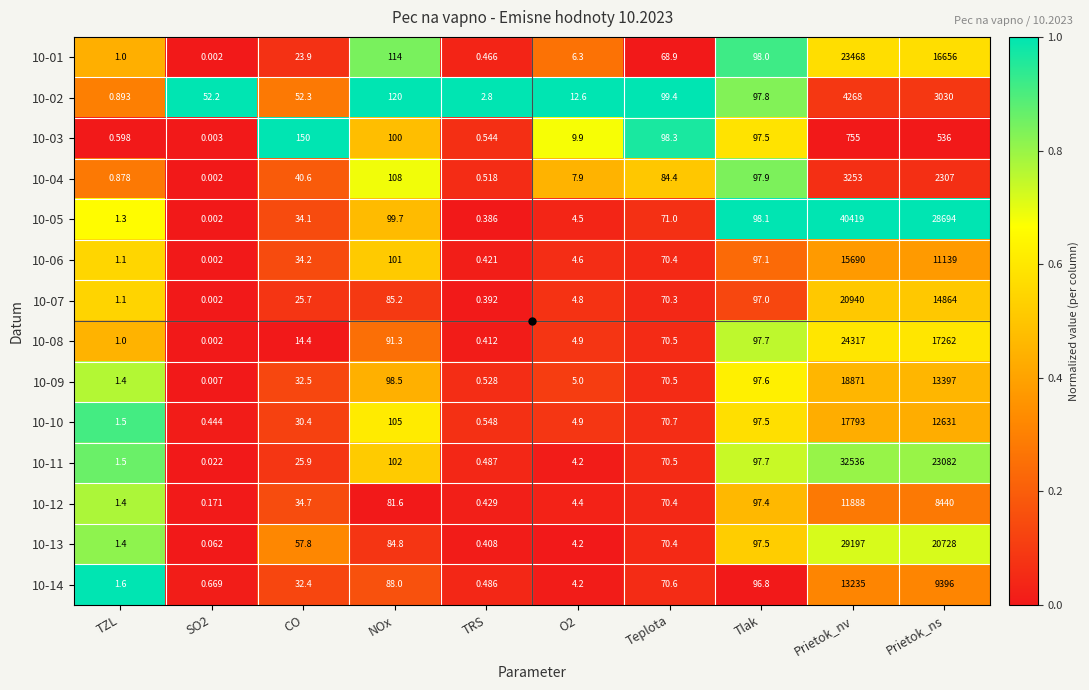

Which label corresponds to the smallest value in the chart?

SO2